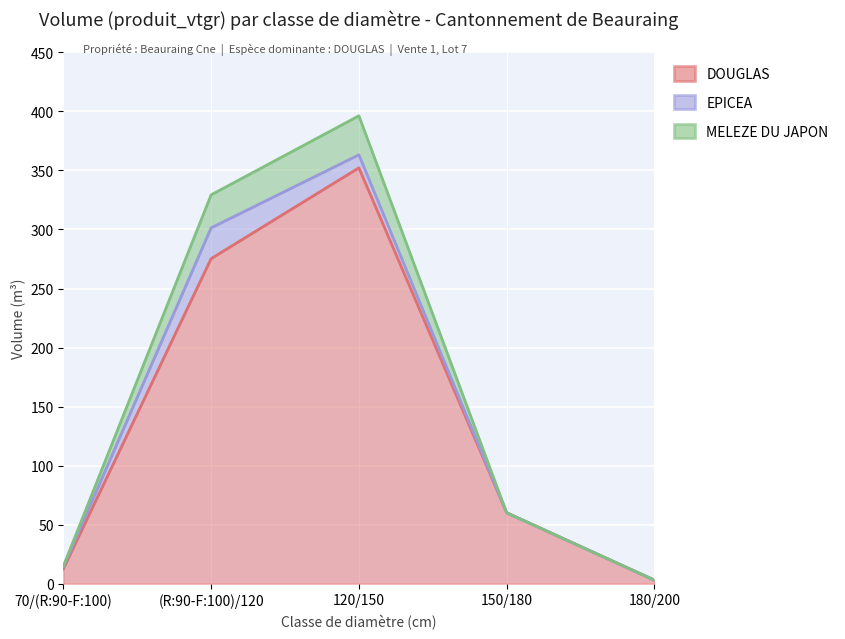

What is the highest value of the MELEZE DU JAPON series?

396.3